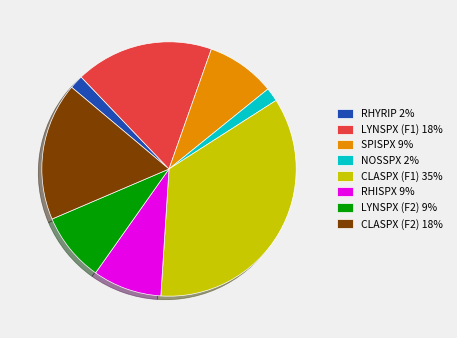

Is the sum of CLASPX (F1) 35% and LYNSPX (F2) 9% greater than half?

No